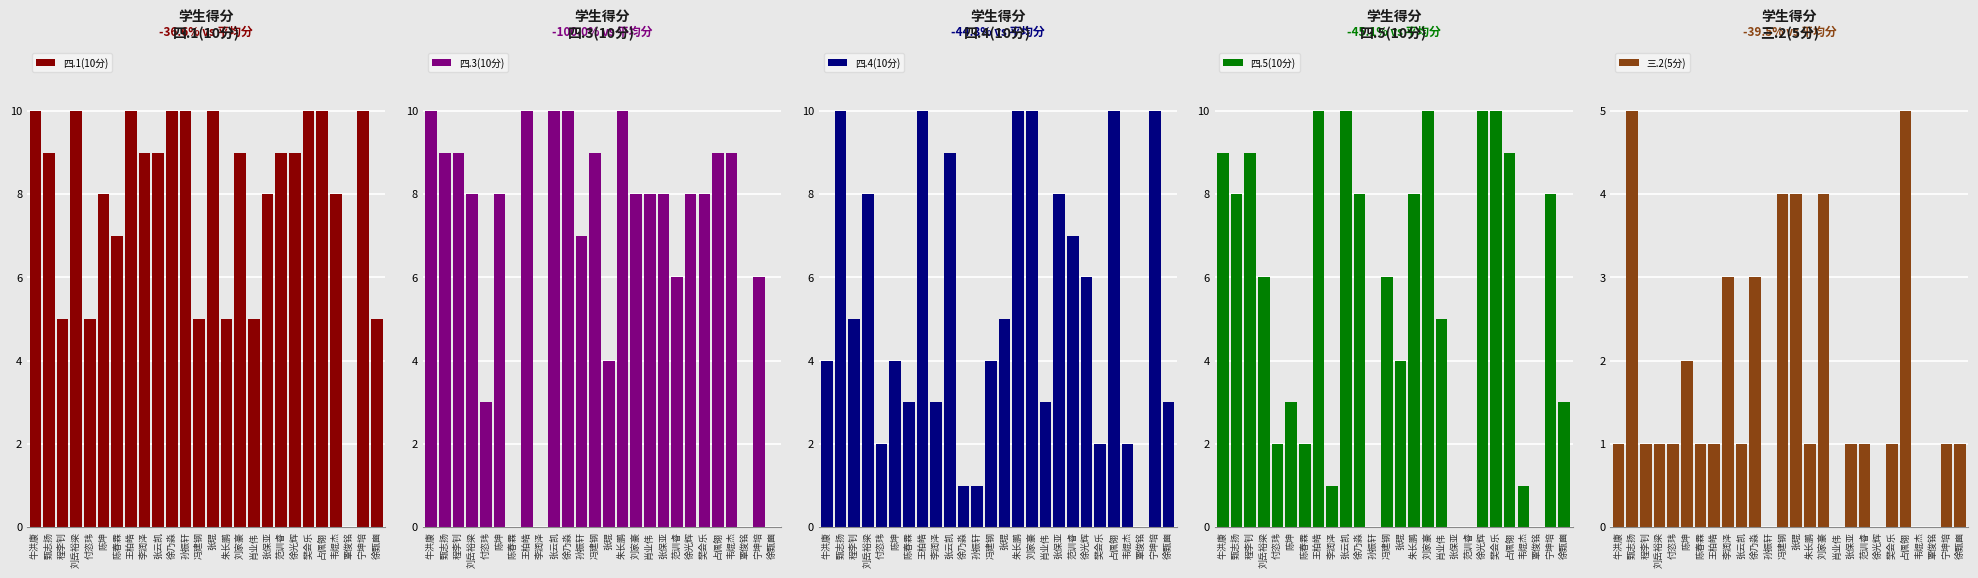

What position from the right is 占佩翎?

5